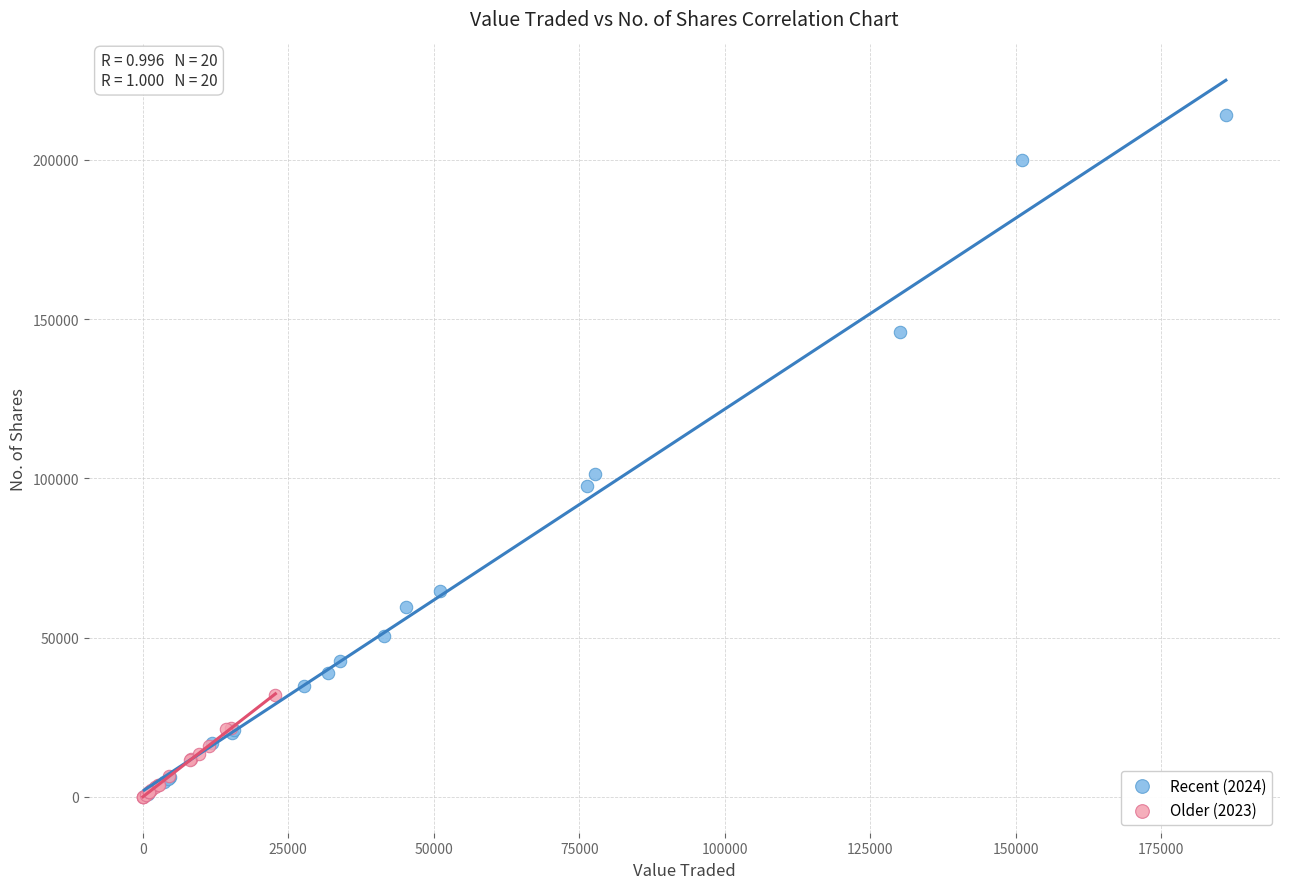

Which series has the largest Y range (max minus min)?

Recent (2024)